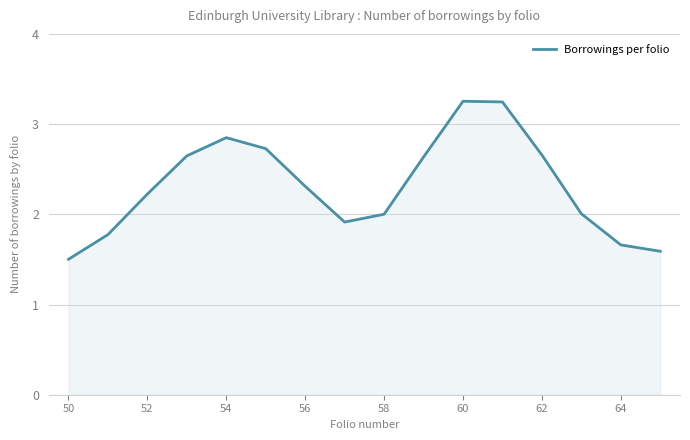

What is the difference between the maximum and minimum values?

1.8